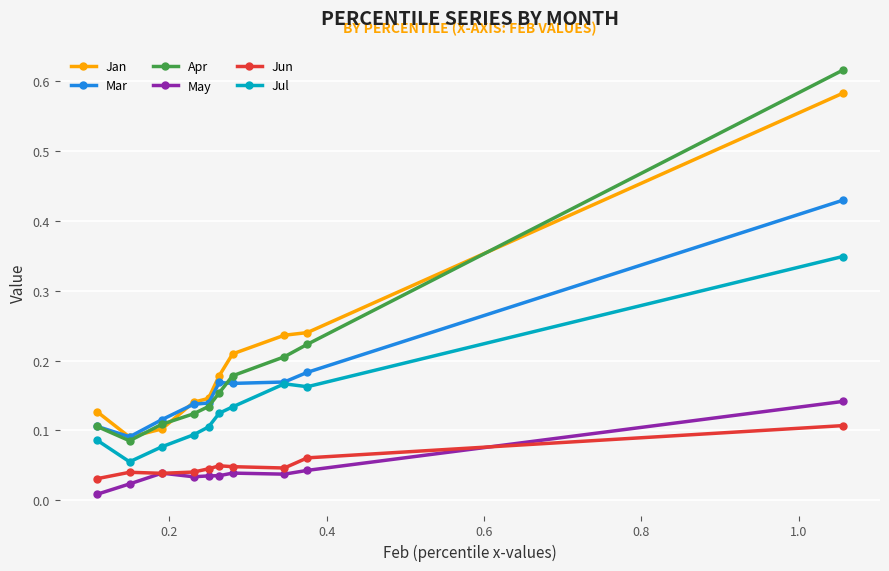

Count the Apr values in the range 0 to 1.

10